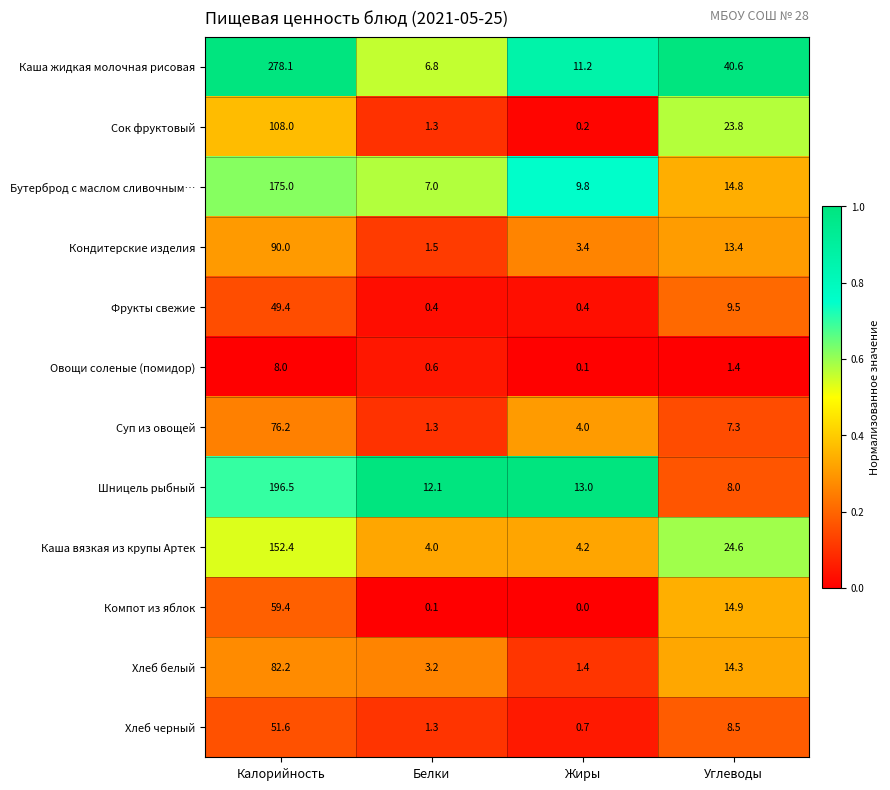

At which category does the chart reach its minimum across all series?

Жиры